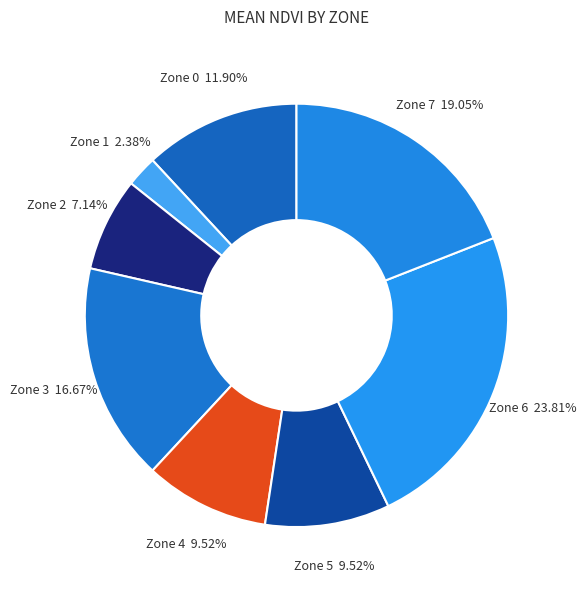

Which slice is the smallest?

Zone 1